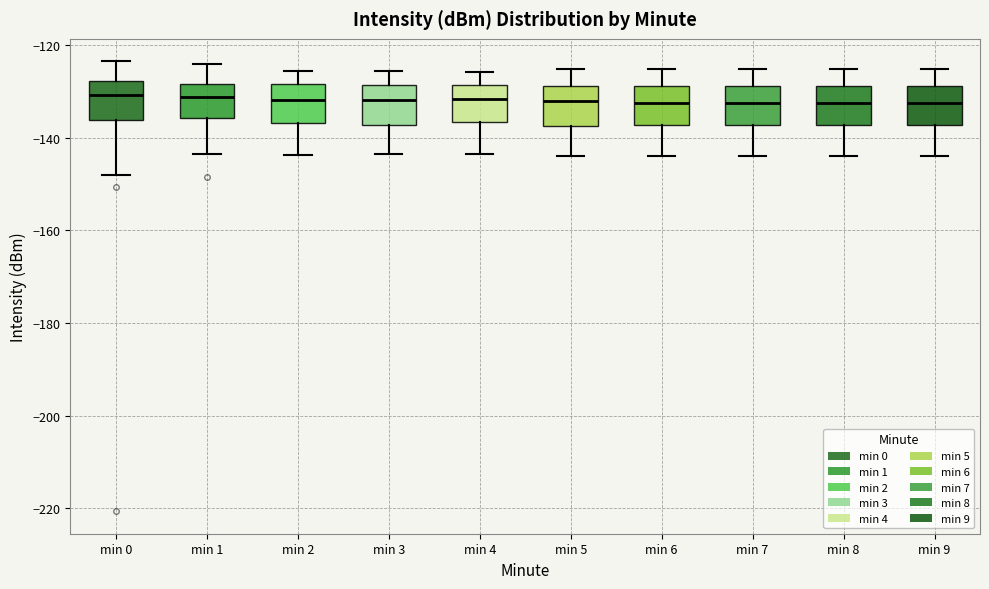

Reading left to right, read every box against the y-axis: the position of its median line, the range the box covers, and the ends of its whiskers. The values are not printed on the chart, so give them approximately, as read against the axis.

min 0: median -130, box -136 to -128, whiskers -148 to -124
min 1: median -132, box -136 to -128, whiskers -144 to -124
min 2: median -132, box -136 to -128, whiskers -144 to -126
min 3: median -132, box -138 to -128, whiskers -144 to -126
min 4: median -132, box -136 to -128, whiskers -144 to -126
min 5: median -132, box -138 to -128, whiskers -144 to -126
min 6: median -132, box -138 to -128, whiskers -144 to -126
min 7: median -132, box -138 to -128, whiskers -144 to -126
min 8: median -132, box -138 to -128, whiskers -144 to -126
min 9: median -132, box -138 to -128, whiskers -144 to -126